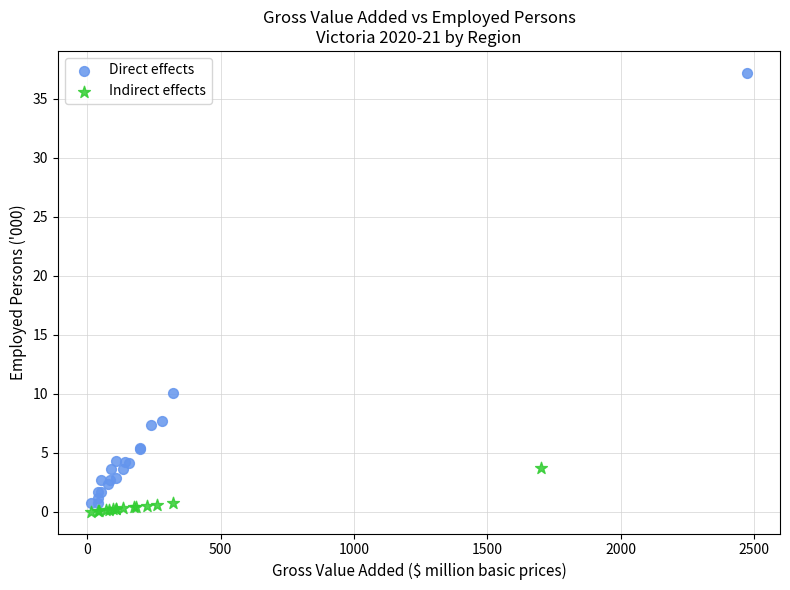

Which series contains the highest Y value?

Direct effects